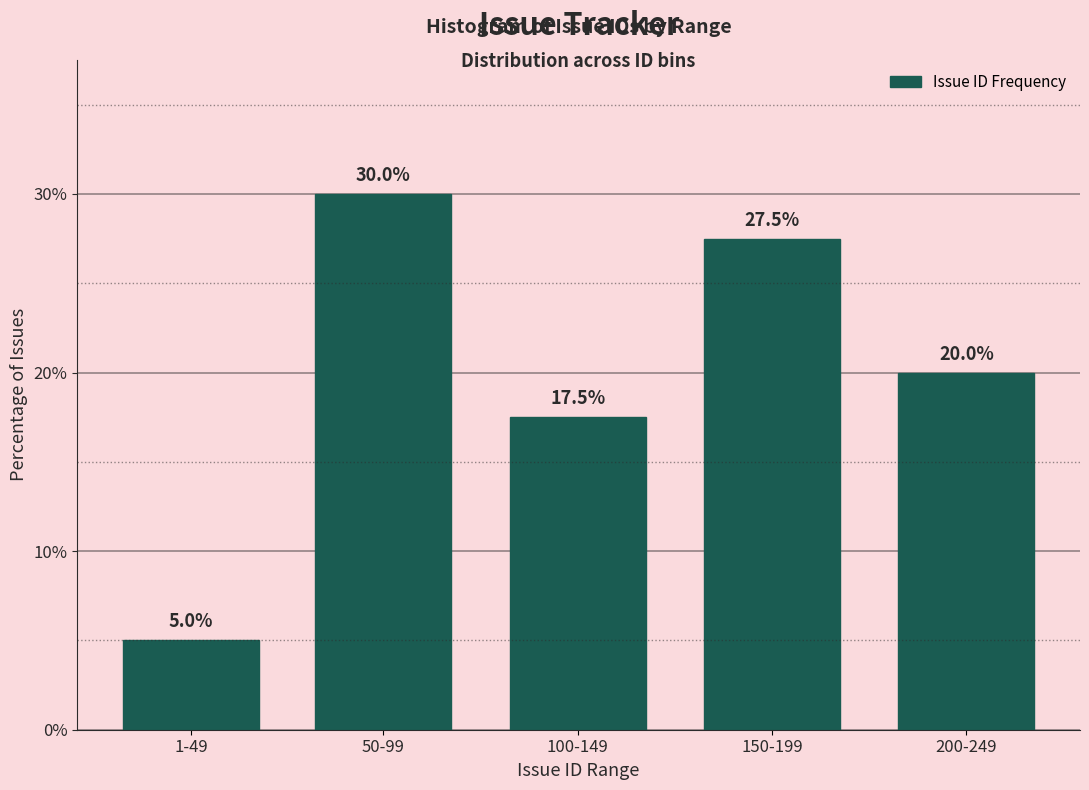

Reading left to right, extract all data points from this chart.

1-49=5.0	50-99=30.0	100-149=17.5	150-199=27.5	200-249=20.0